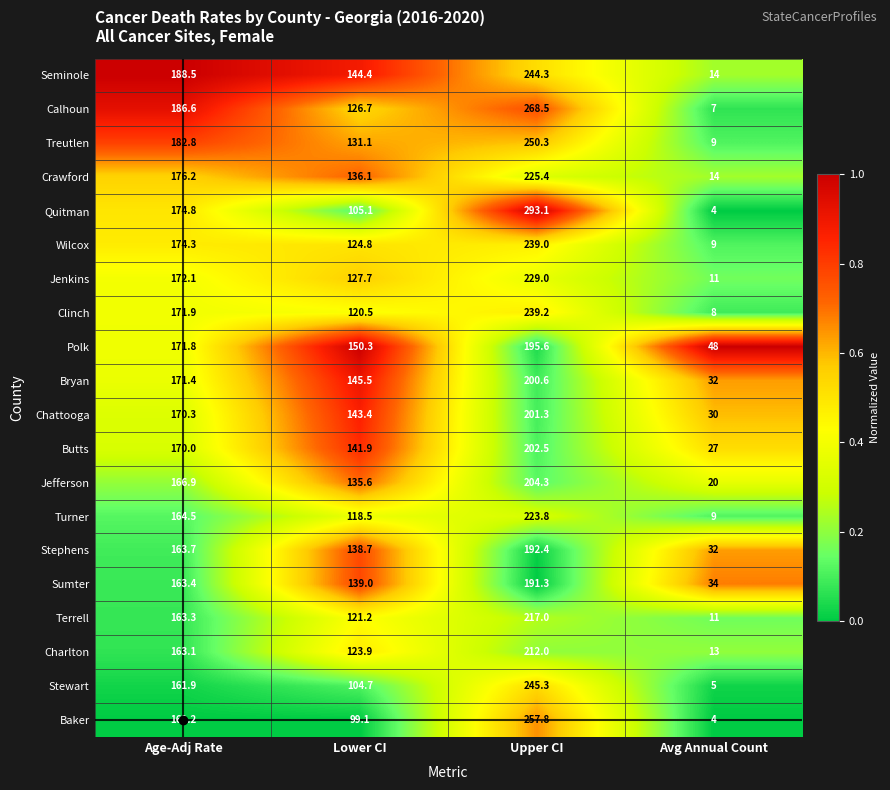

Which series changed the most between Upper CI and Avg Annual Count?

Quitman